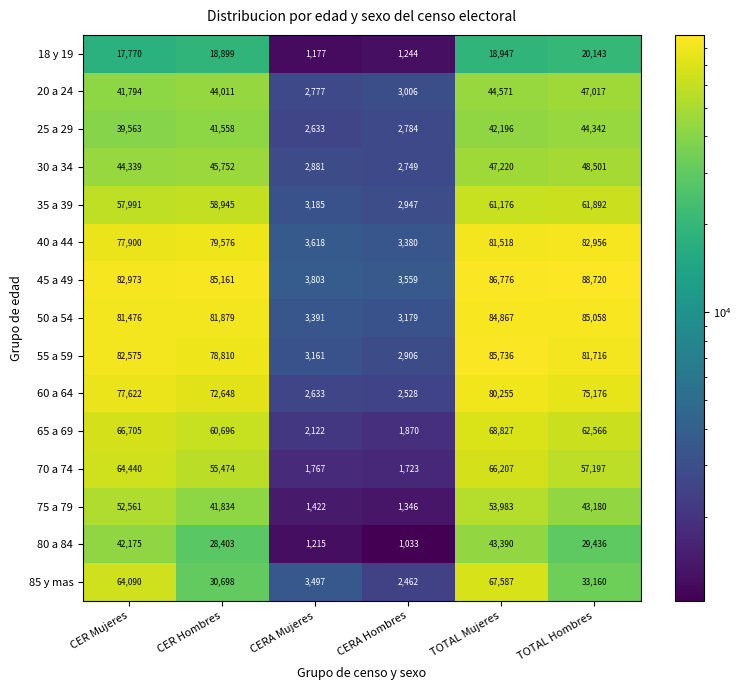

Rank the series by their maximum value, from highest to lowest.

45 a 49, 55 a 59, 50 a 54, 40 a 44, 60 a 64, 65 a 69, 85 y mas, 70 a 74, 35 a 39, 75 a 79, 30 a 34, 20 a 24, 25 a 29, 80 a 84, 18 y 19